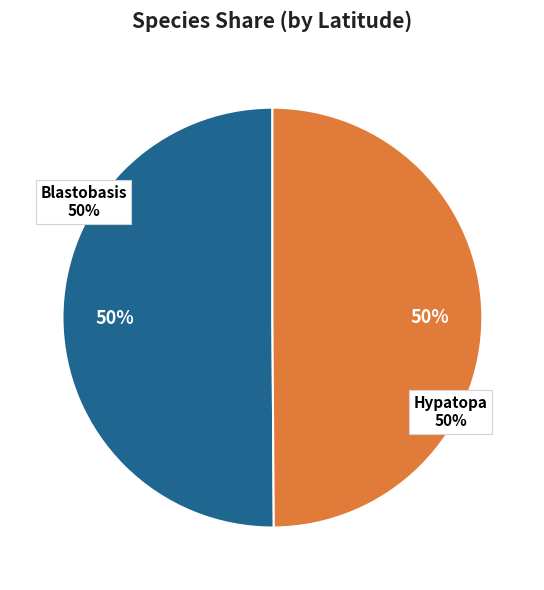

To the nearest percent, what portion does Hypatopa simplicella represent?

50%